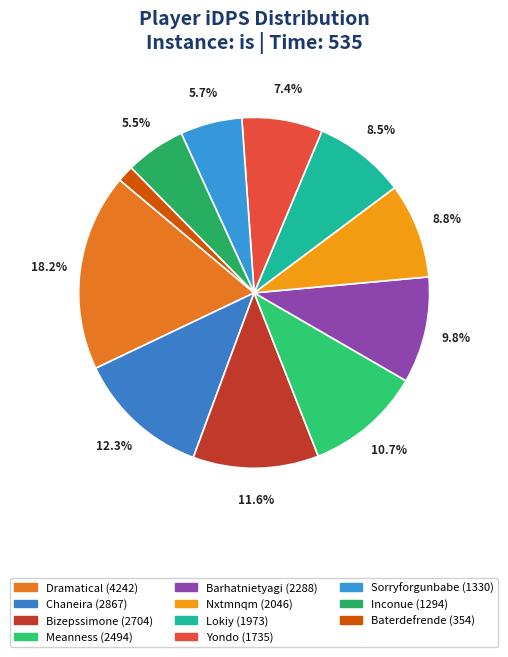

To the nearest percent, what is the difference between the Bizepssimone and Yondo slice percentages?

4%